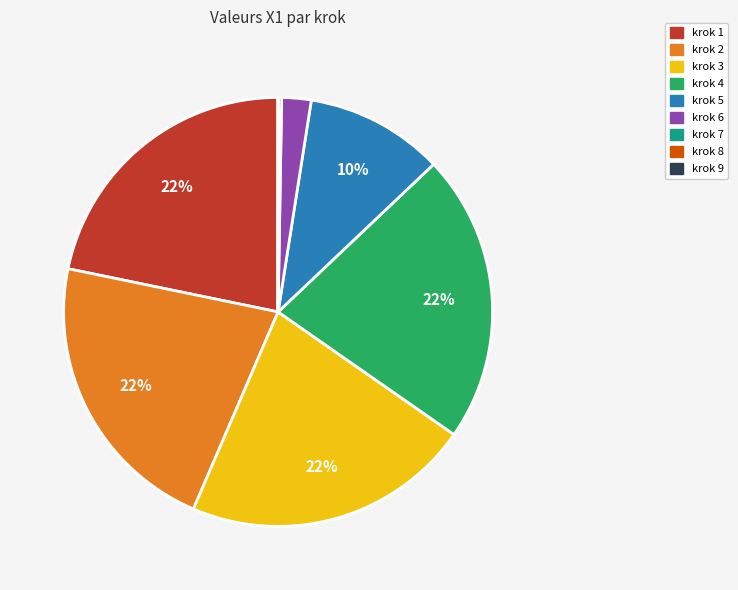

Does any single category account for the majority?

No